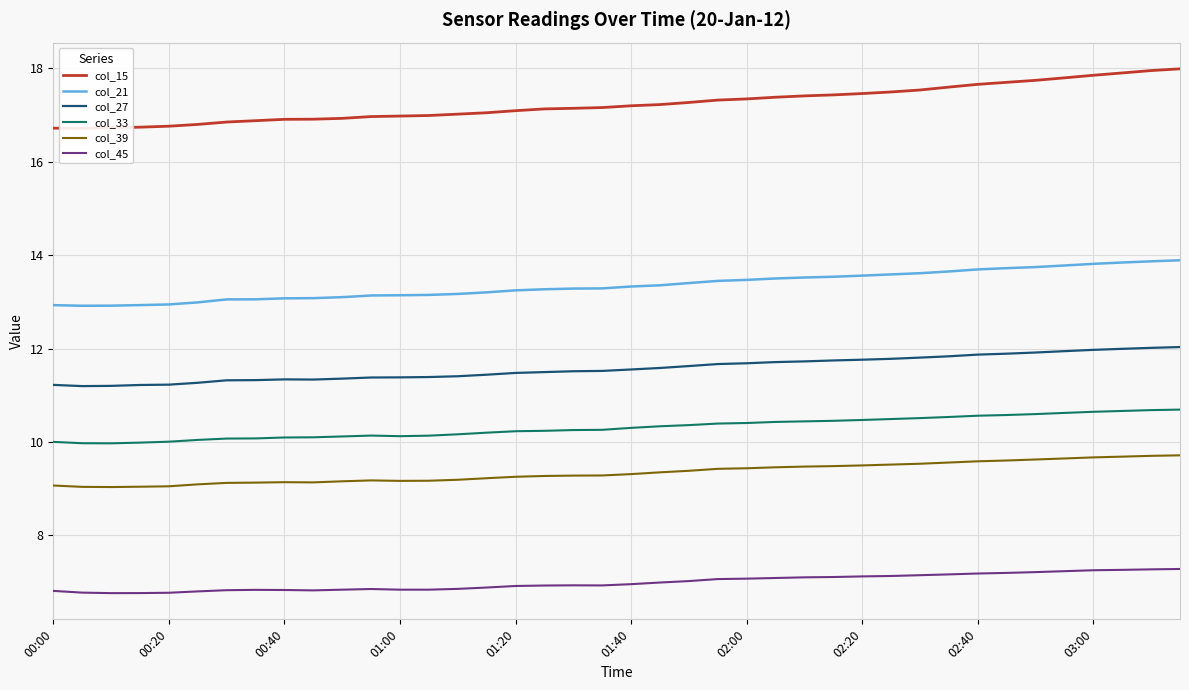

The col_45 series shows 3.7 at 26. True or false?

False